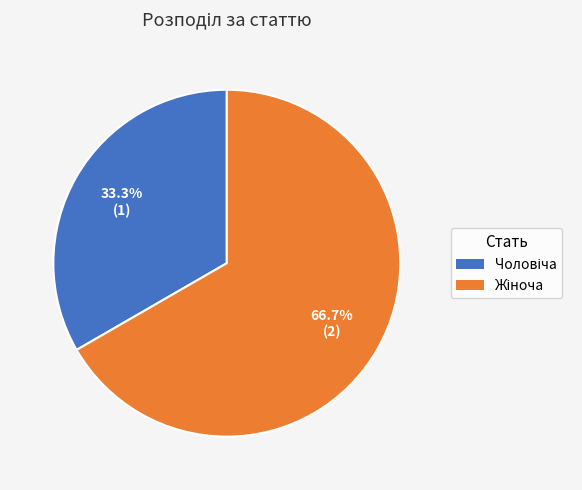

Is there a majority slice in this chart?

Yes